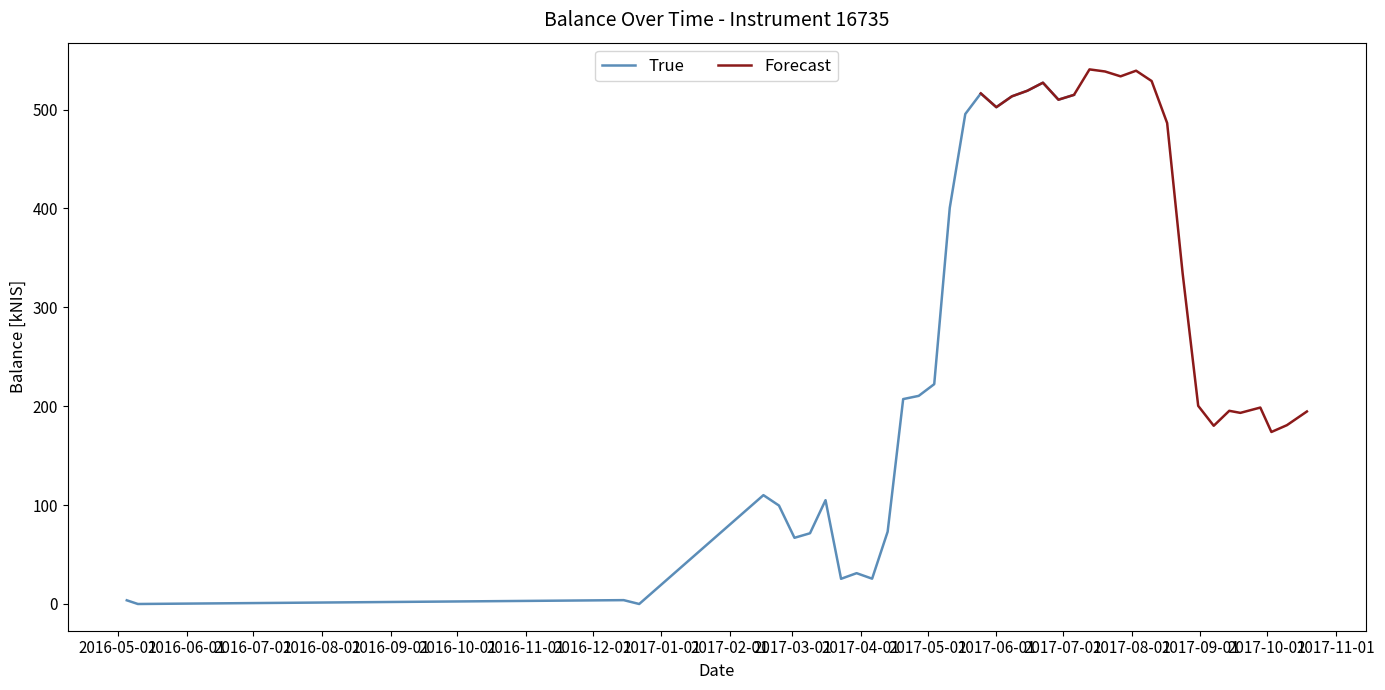

True or false: the data shows 513.4 at 2017-06-08.

True